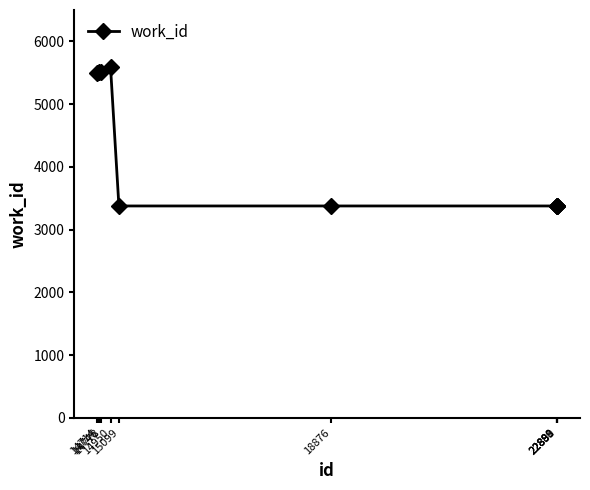

What is the greatest value displayed?

5590